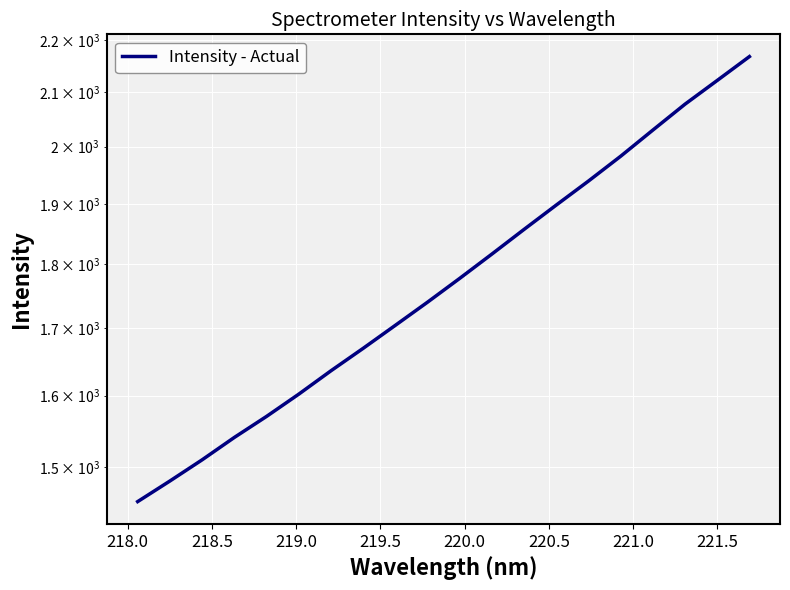

Which has a higher value, 218.5 or 221.5?

221.5